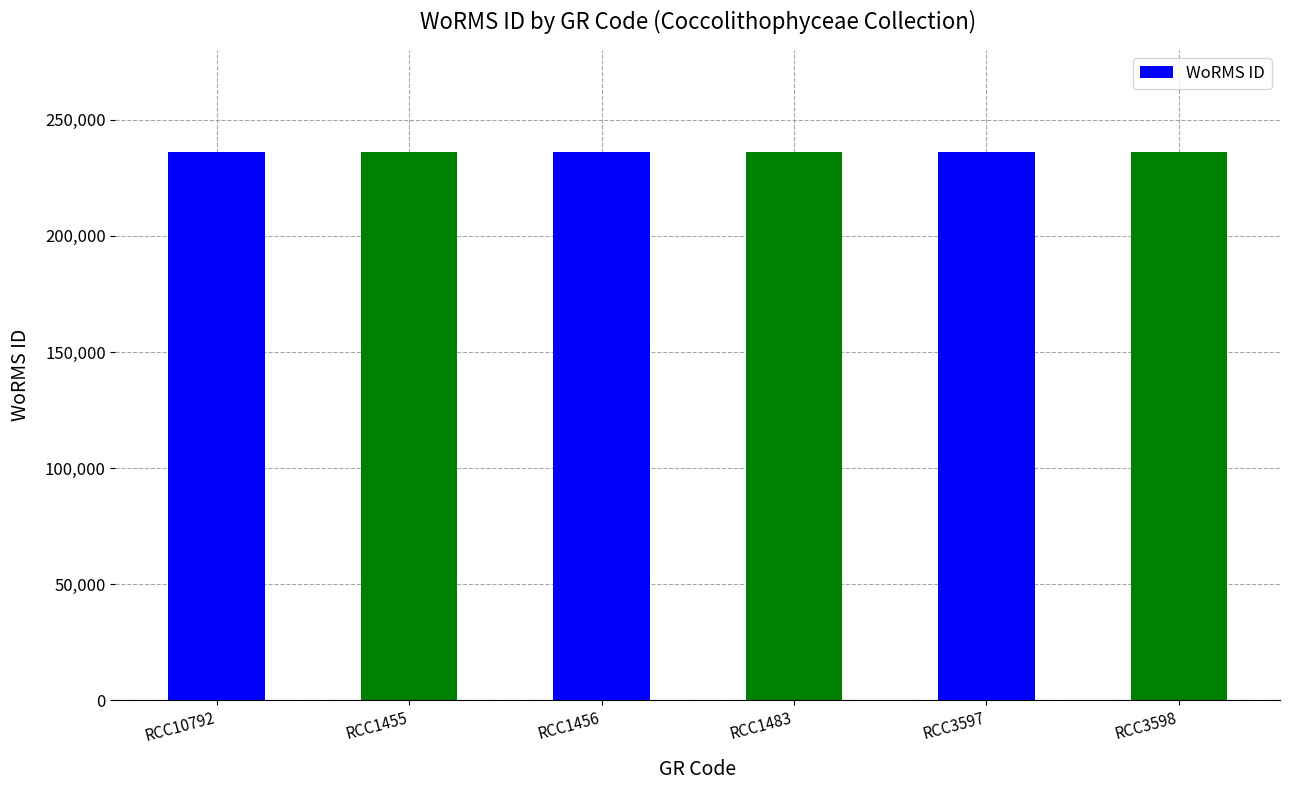

What is the minimum value shown in the chart?

235971